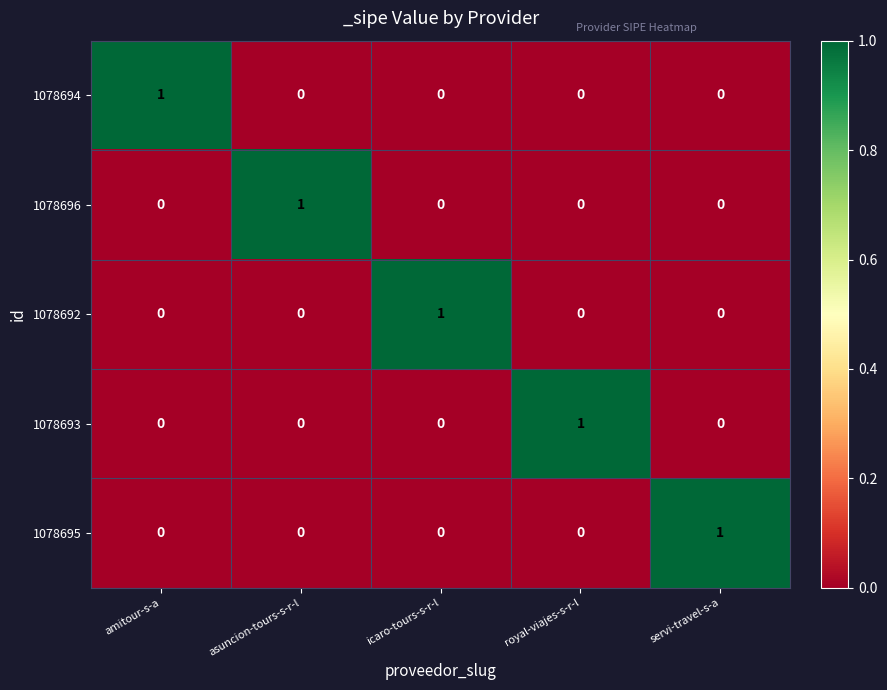

Reading left to right, extract all data points from this chart.

1078694: amitour-s-a=1	asuncion-tours-s-r-l=0	icaro-tours-s-r-l=0	royal-viajes-s-r-l=0	servi-travel-s-a=0
1078696: amitour-s-a=0	asuncion-tours-s-r-l=1	icaro-tours-s-r-l=0	royal-viajes-s-r-l=0	servi-travel-s-a=0
1078692: amitour-s-a=0	asuncion-tours-s-r-l=0	icaro-tours-s-r-l=1	royal-viajes-s-r-l=0	servi-travel-s-a=0
1078693: amitour-s-a=0	asuncion-tours-s-r-l=0	icaro-tours-s-r-l=0	royal-viajes-s-r-l=1	servi-travel-s-a=0
1078695: amitour-s-a=0	asuncion-tours-s-r-l=0	icaro-tours-s-r-l=0	royal-viajes-s-r-l=0	servi-travel-s-a=1